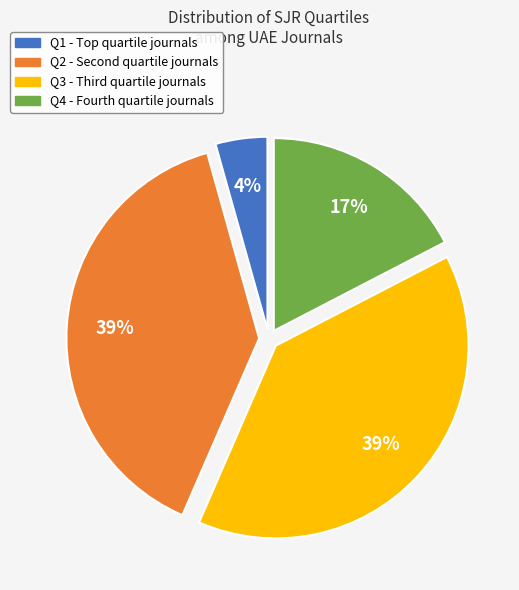

Approximately how many times larger is the value at Q2 compared to Q3?

1.0